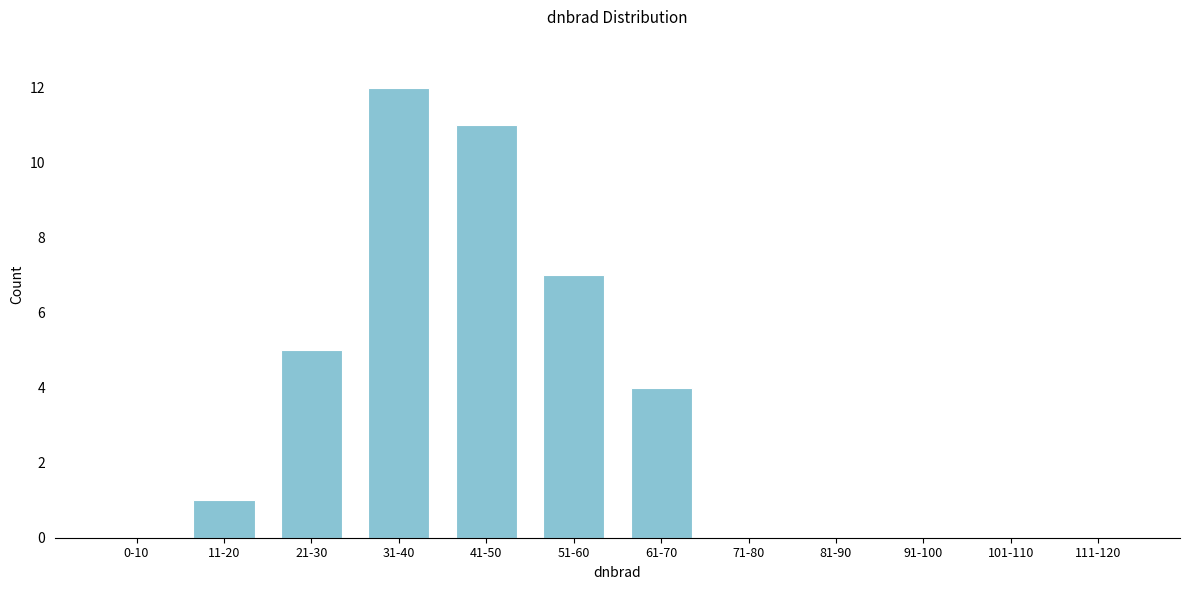

Reading right to left, extract all data points from this chart.

111-120=0	101-110=0	91-100=0	81-90=0	71-80=0	61-70=4	51-60=7	41-50=11	31-40=12	21-30=5	11-20=1	0-10=0